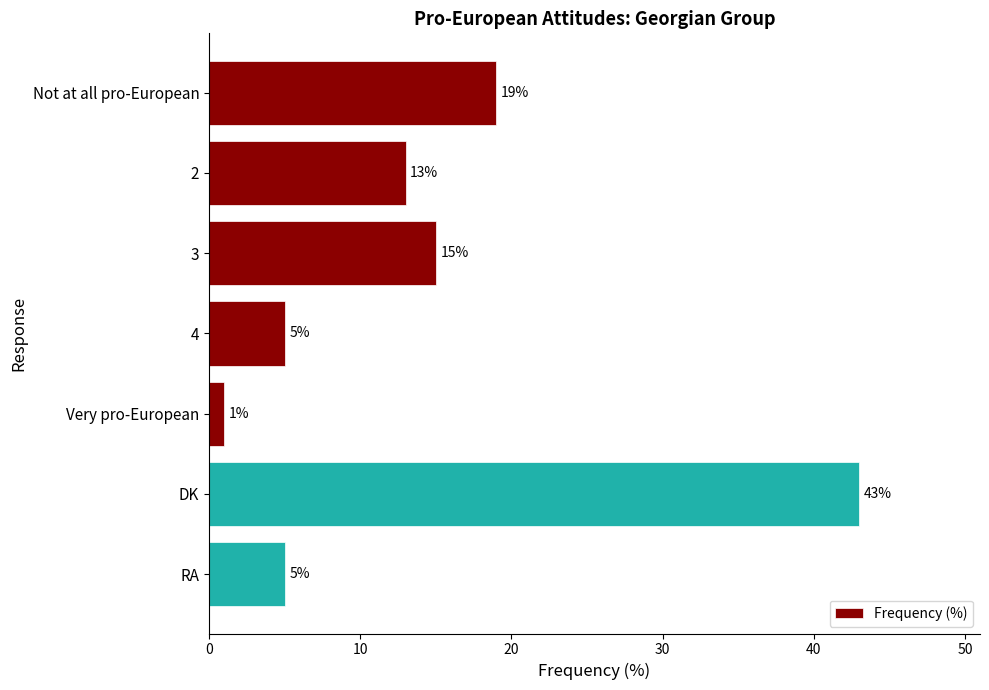

Read the value at 2.

13